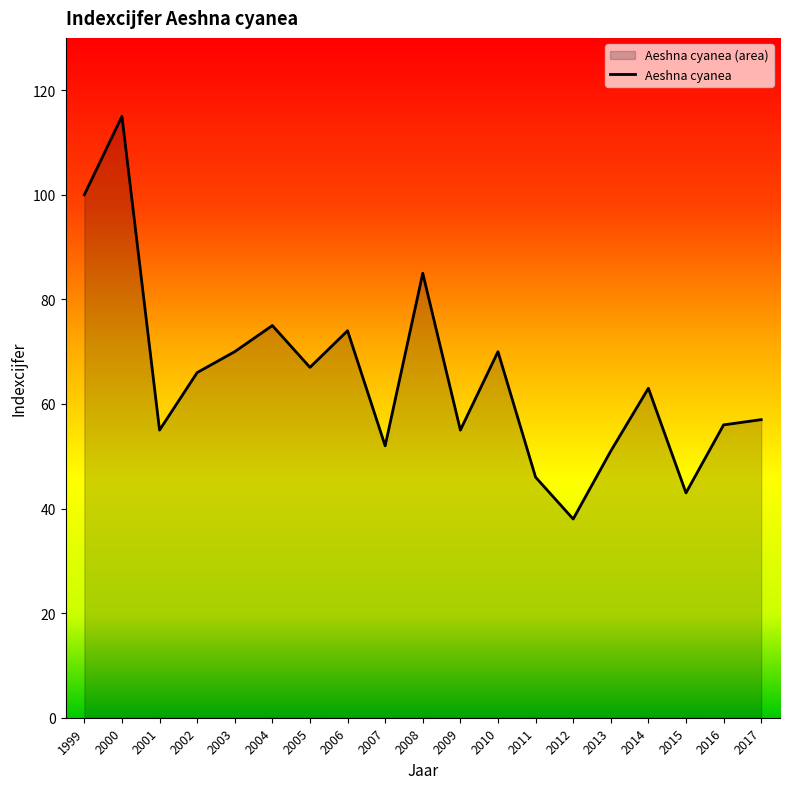

True or false: the data has more than 0 interior local peaks.

True